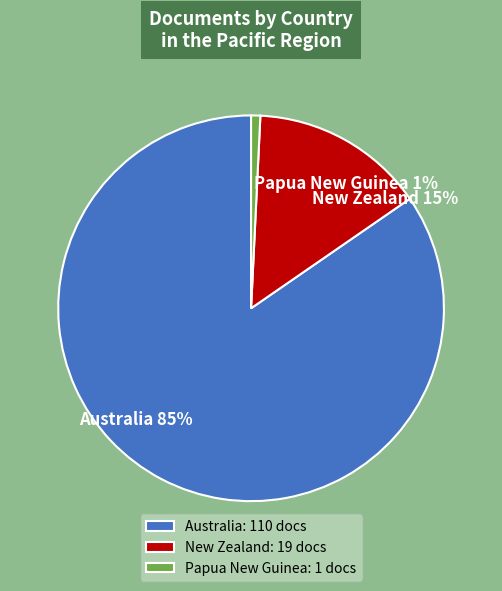

To the nearest percent, what portion does New Zealand: 19 docs represent?

15%